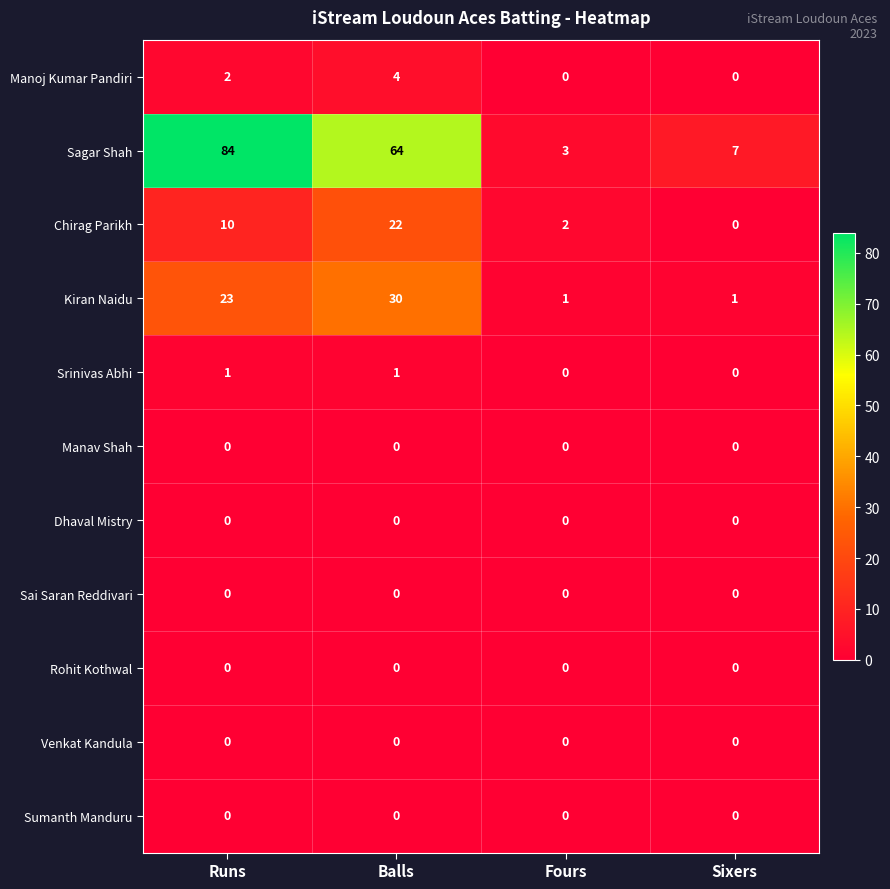

What is the difference between the maximum and second lowest values in the Sagar Shah series?

77